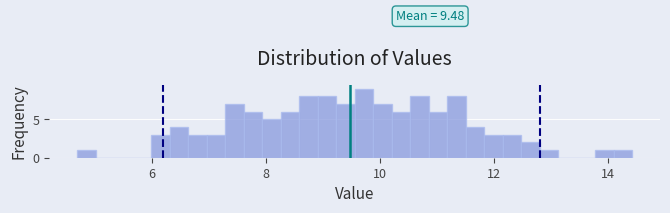

Around what value on the x-axis is the tallest bar? Give the approximate position of its centre, as read against the axis.

9.8